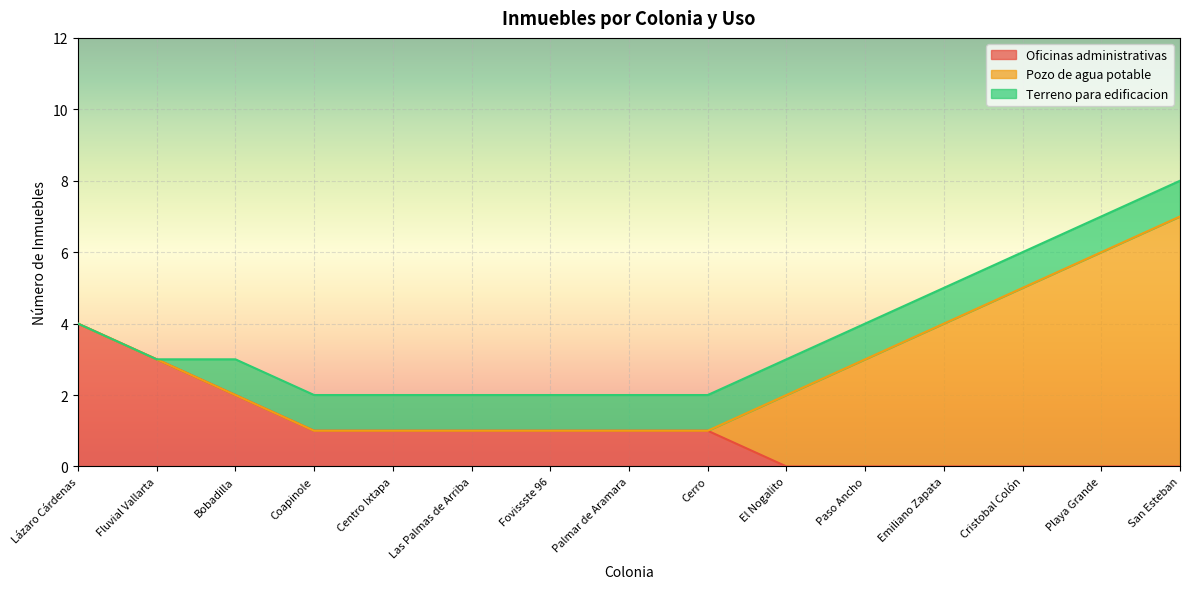

How many distinct data groups are displayed?

3